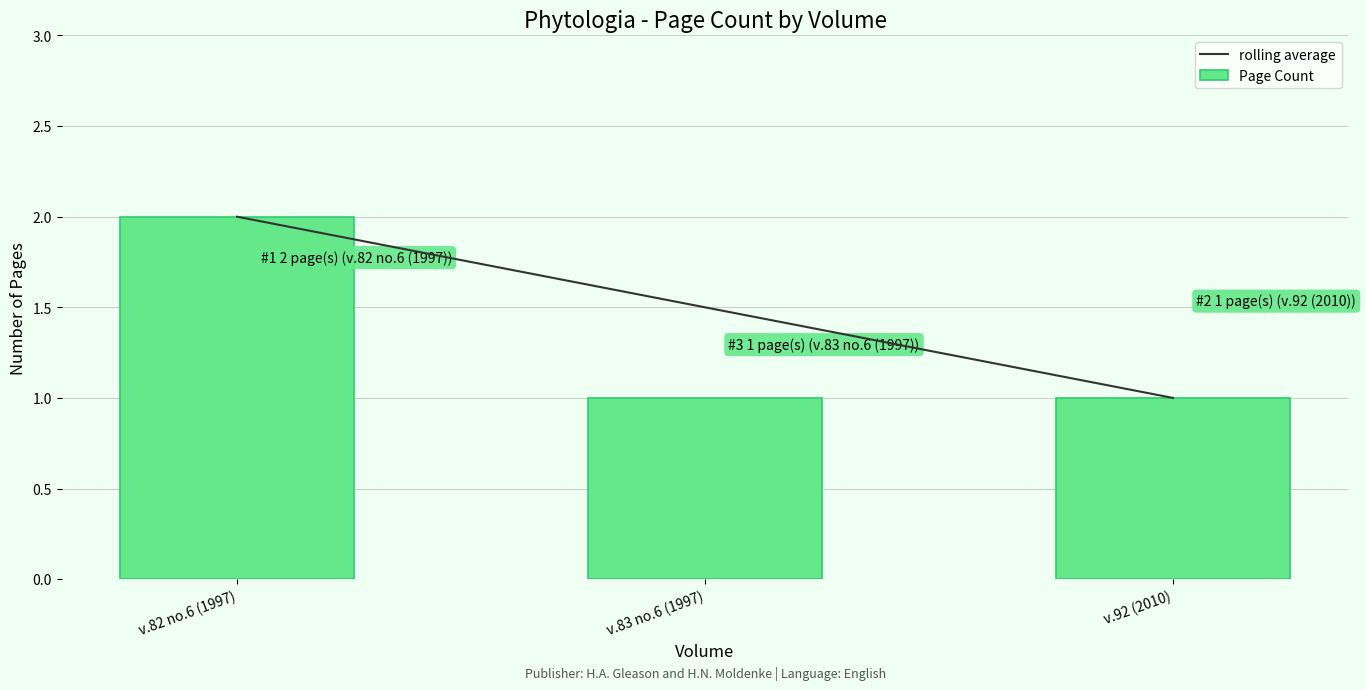

What is the label of the 1st bar from the right?

v.92 (2010)